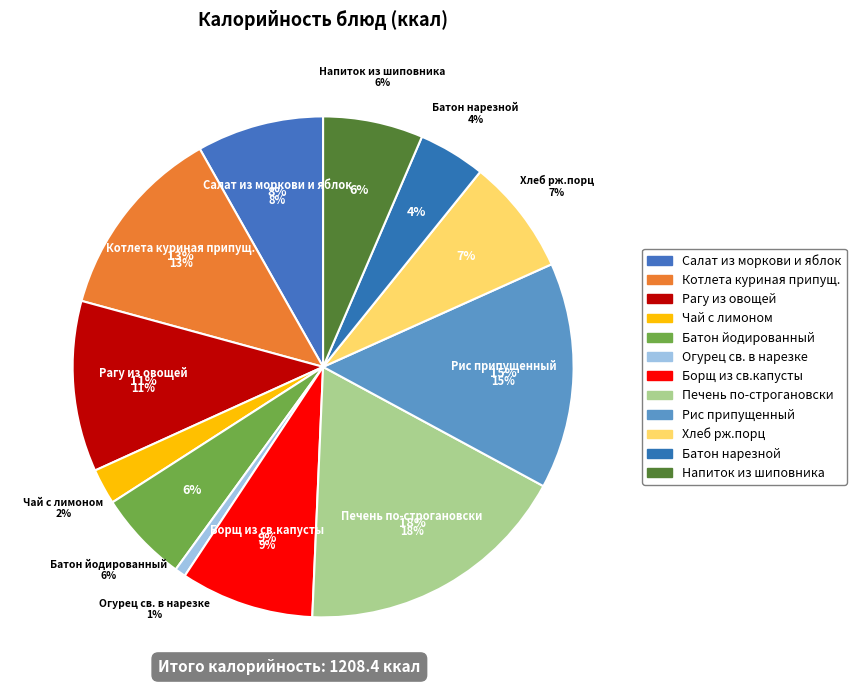

What is the largest slice in the pie chart?

Печень по-строгановски